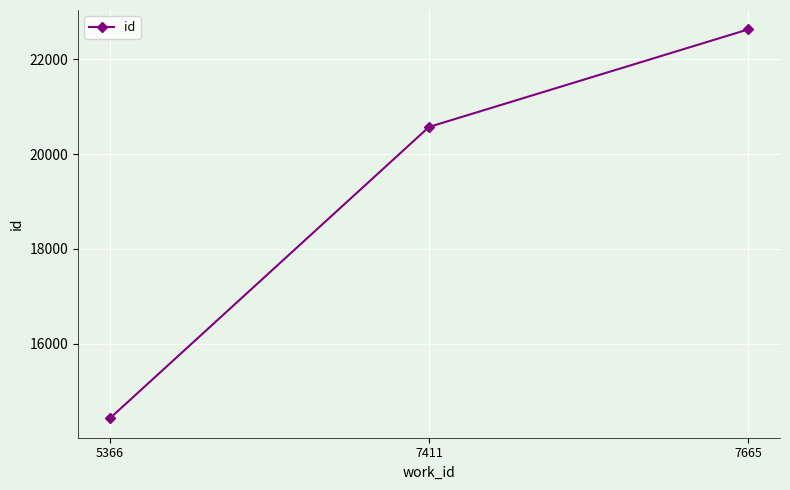

At which label is the value closest to 18526?

7411